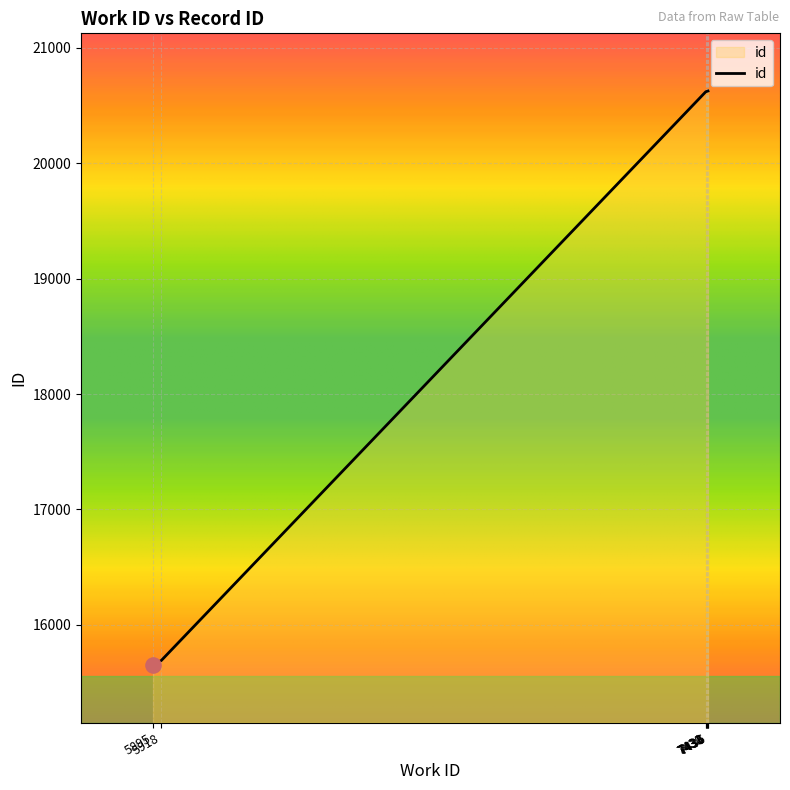

What is the ratio of the value at 7431 to the value at 7430?

1.0